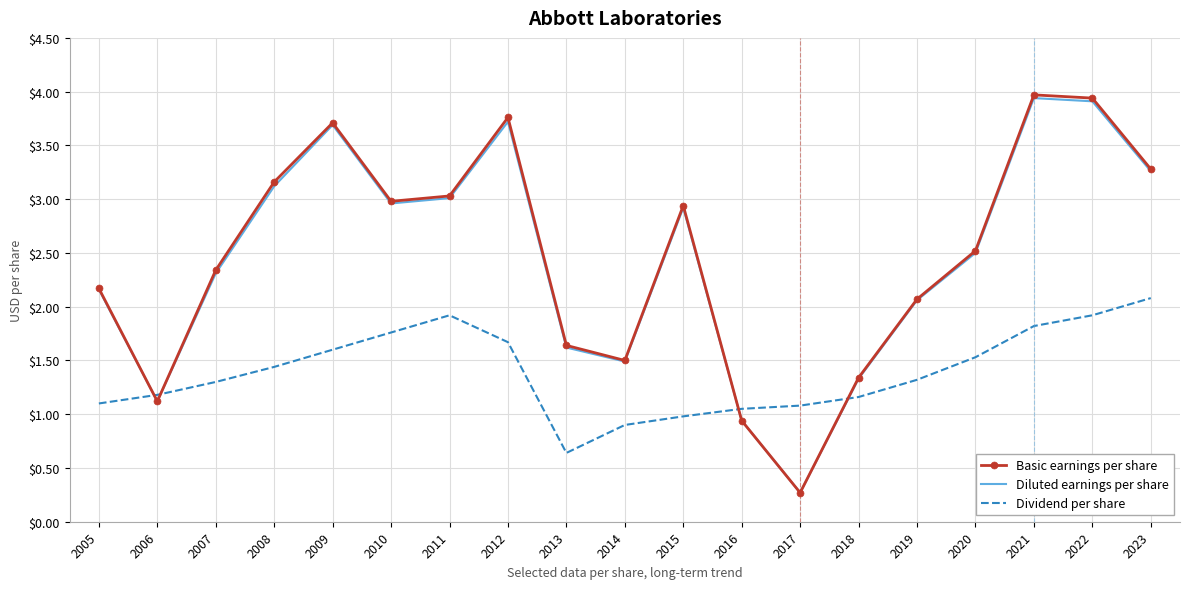

Which series has the largest range (max minus min)?

Basic earnings per share